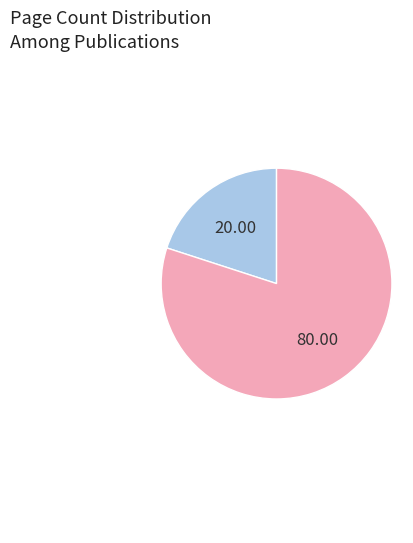

Does any single category account for the majority?

Yes